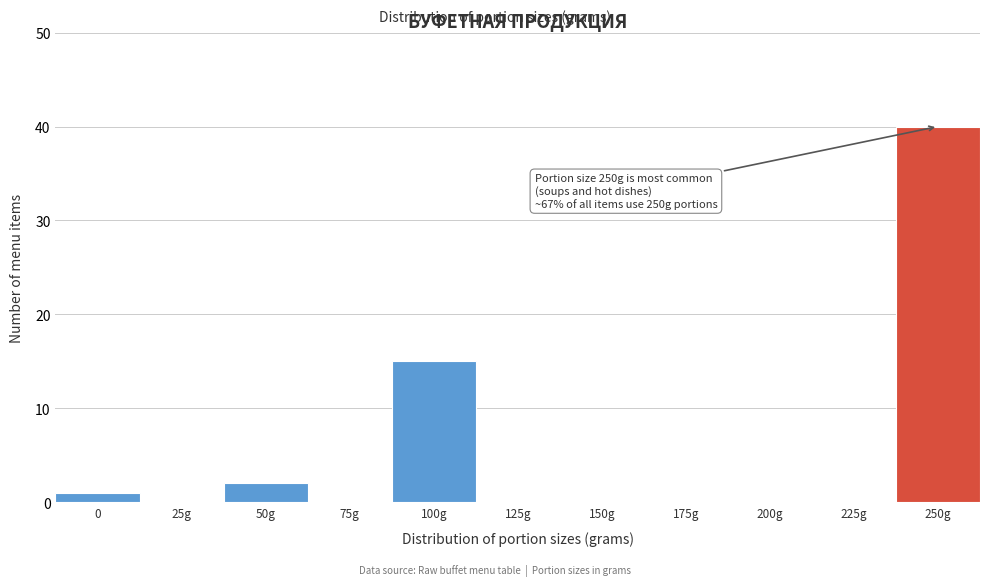

Reading right to left, what are all the values shown in this chart?

250g=40	225g=0	200g=0	175g=0	150g=0	125g=0	100g=15	75g=0	50g=2	25g=0	0=1